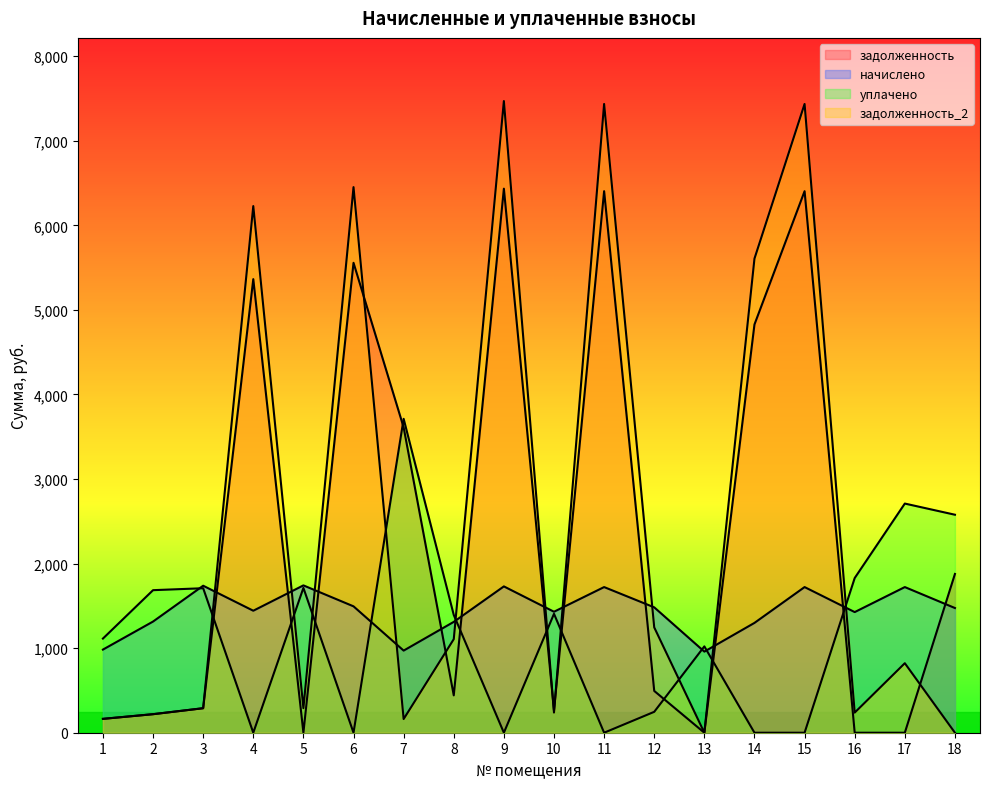

Rank the series at 4 from lowest to highest value.

уплачено, начислено, задолженность, задолженность_2